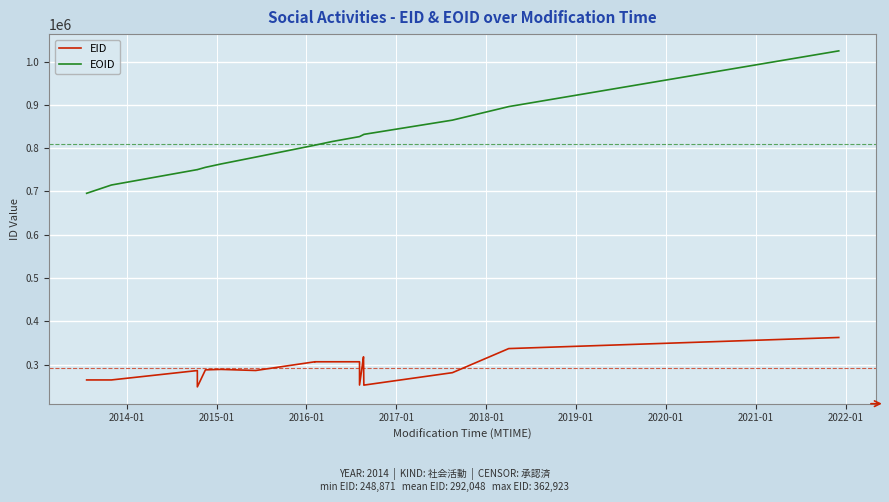

What is the maximum value for EOID?

1024549